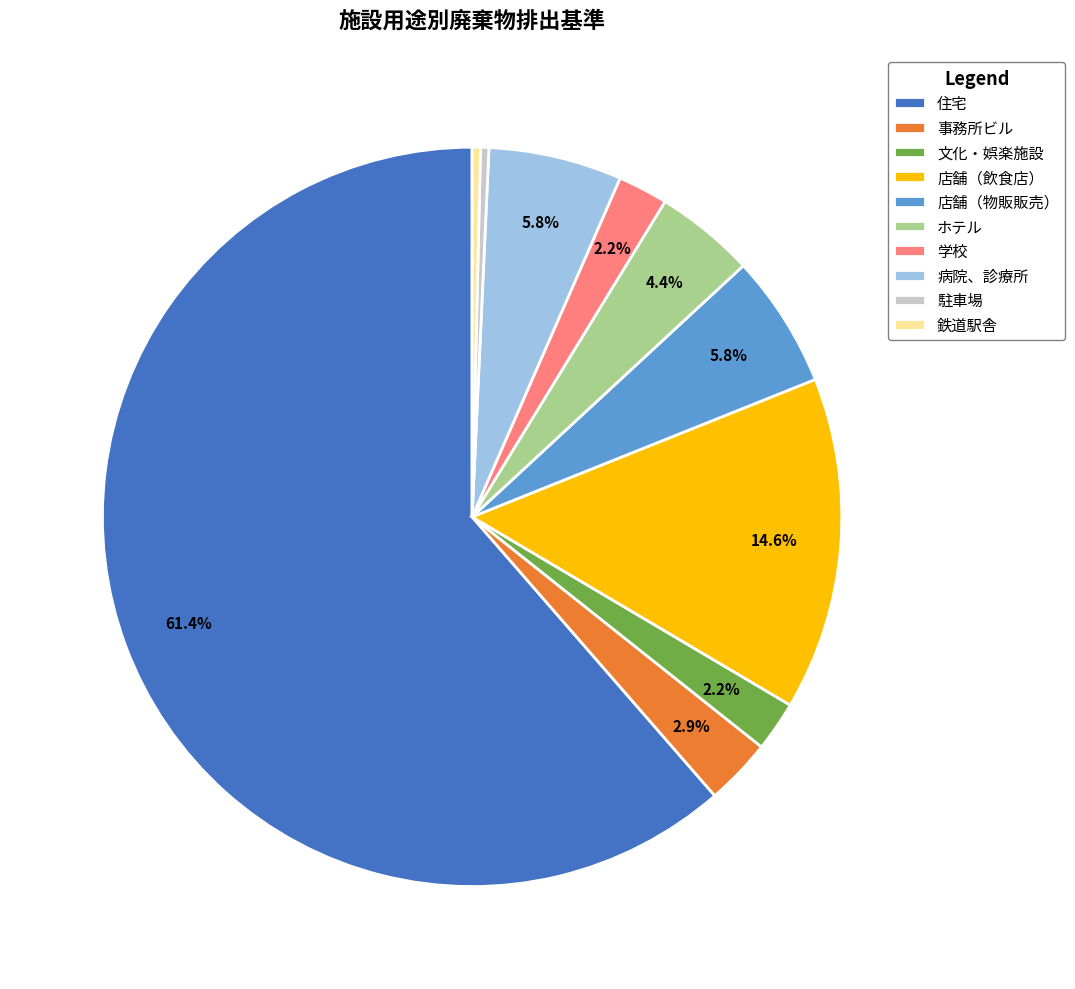

Is the sum of 駐車場 and 学校 greater than half?

No